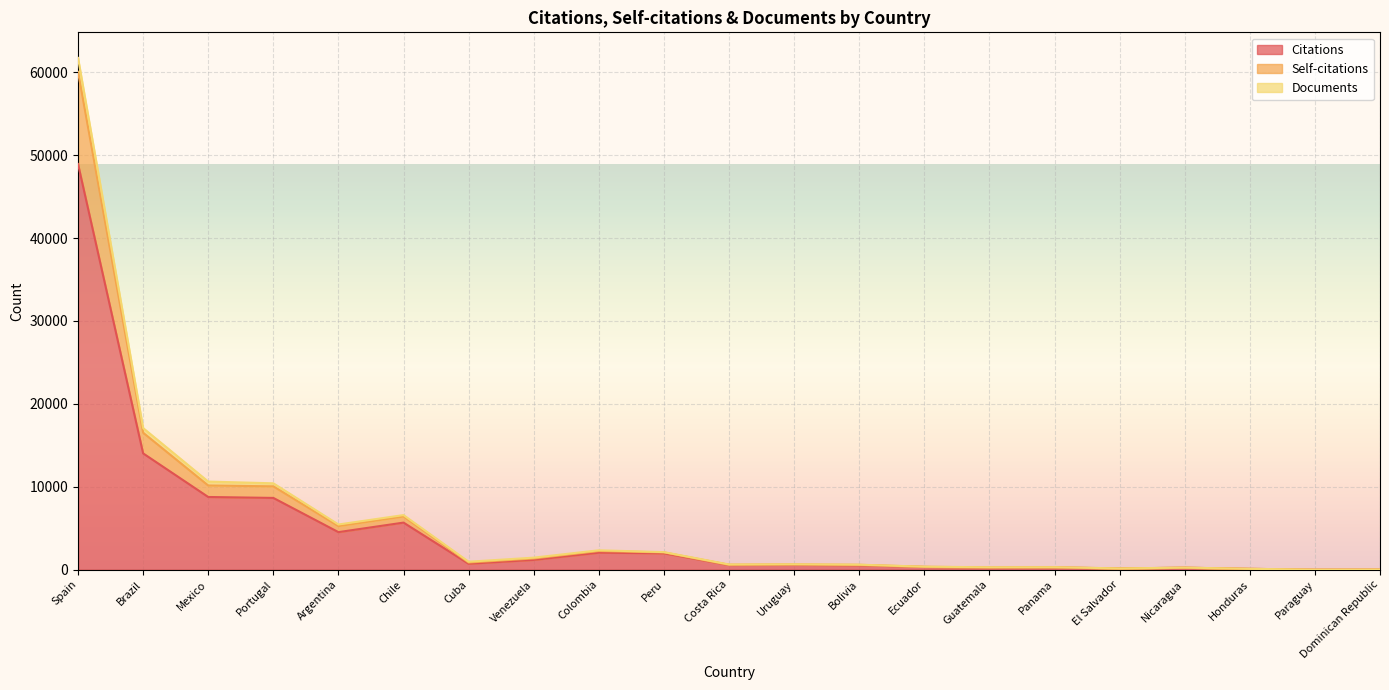

Reading left to right, extract all data points from this chart.

Citations: Spain=48930	Brazil=14026	Mexico=8767	Portugal=8655	Argentina=4529	Chile=5677	Cuba=714	Venezuela=1180	Colombia=2048	Peru=1972	Costa Rica=565	Uruguay=583	Bolivia=532	Ecuador=327	Guatemala=214	Panama=262	El Salvador=147	Nicaragua=237	Honduras=100	Paraguay=1	Dominican Republic=16
Self-citations: Spain=60049	Brazil=16520	Mexico=10152	Portugal=10052	Argentina=5254	Chile=6412	Cuba=860	Venezuela=1353	Colombia=2248	Peru=2082	Costa Rica=594	Uruguay=627	Bolivia=587	Ecuador=350	Guatemala=272	Panama=294	El Salvador=147	Nicaragua=242	Honduras=102	Paraguay=1	Dominican Republic=16
Documents: Spain=61727	Brazil=17079	Mexico=10627	Portugal=10417	Argentina=5450	Chile=6584	Cuba=960	Venezuela=1451	Colombia=2339	Peru=2117	Costa Rica=626	Uruguay=652	Bolivia=603	Ecuador=363	Guatemala=285	Panama=300	El Salvador=152	Nicaragua=246	Honduras=105	Paraguay=2	Dominican Republic=17